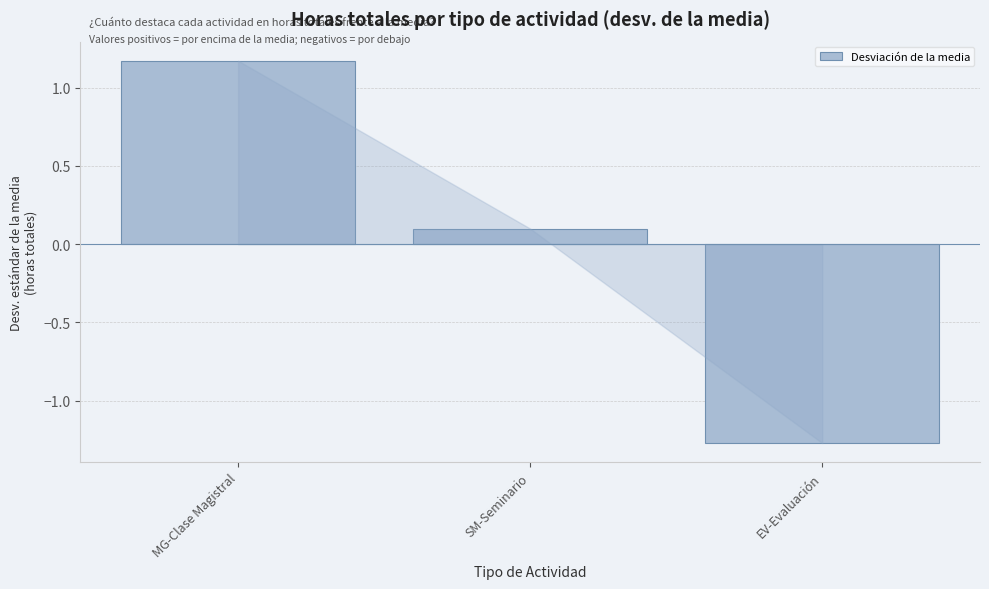

The value at SM-Seminario is 0.1. True or false?

True